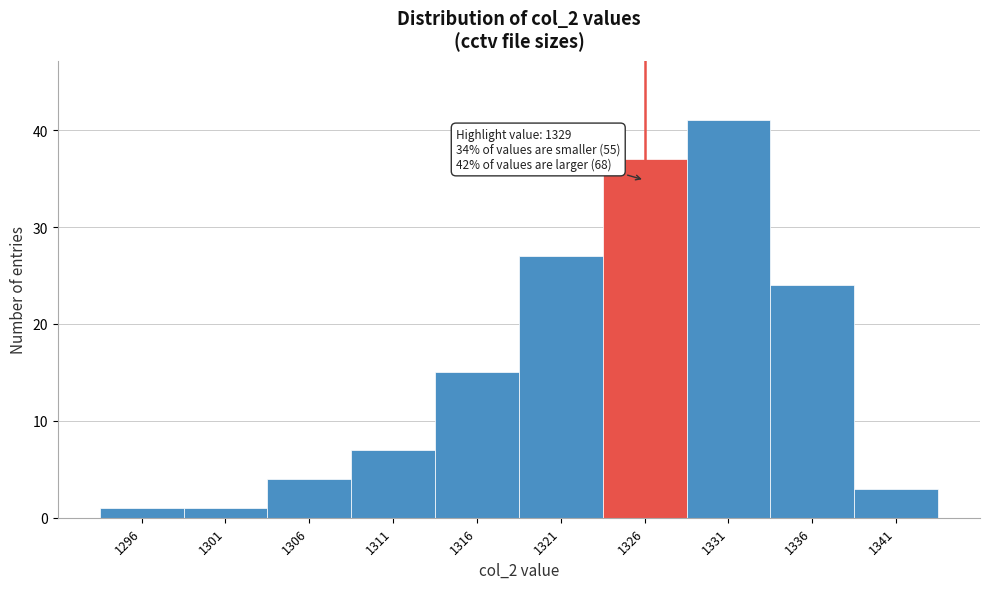

Reading left to right, list all the values displayed in this chart.

1296=1	1301=1	1306=4	1311=7	1316=15	1321=27	1326=37	1331=41	1336=24	1341=3